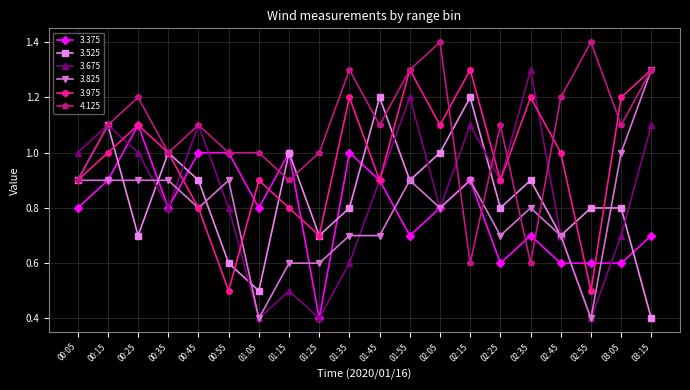

Reading left to right, what are all the values shown in this chart?

3.375: 0.8	0.9	1.1	0.8	1.0	1.0	0.8	1.0	0.4	1.0	0.9	0.7	0.8	0.9	0.6	0.7	0.6	0.6	0.6	0.7
3.525: 0.9	1.1	0.7	1.0	0.9	0.6	0.5	1.0	0.7	0.8	1.2	0.9	1.0	1.2	0.8	0.9	0.7	0.8	0.8	0.4
3.675: 1.0	1.1	1.0	0.8	1.1	0.8	0.4	0.5	0.4	0.6	0.9	1.2	0.8	1.1	0.9	1.3	0.7	0.4	0.7	1.1
3.825: 0.9	0.9	0.9	0.9	0.8	0.9	0.4	0.6	0.6	0.7	0.7	0.9	0.8	0.9	0.7	0.8	0.7	0.4	1.0	1.3
3.975: 0.9	1.0	1.1	1.0	0.8	0.5	0.9	0.8	0.7	1.2	0.9	1.3	1.1	1.3	0.9	1.2	1.0	0.5	1.2	1.3
4.125: 0.9	1.1	1.2	1.0	1.1	1.0	1.0	0.9	1.0	1.3	1.1	1.3	1.4	0.6	1.1	0.6	1.2	1.4	1.1	1.3